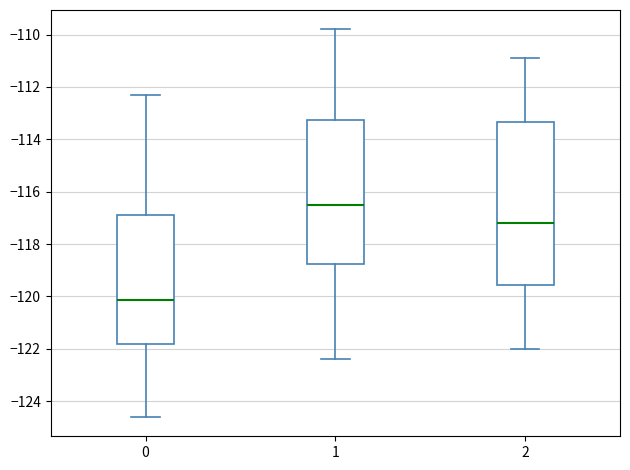

Comparing the boxes themselves (not the whiskers), which one is the tallest?

2